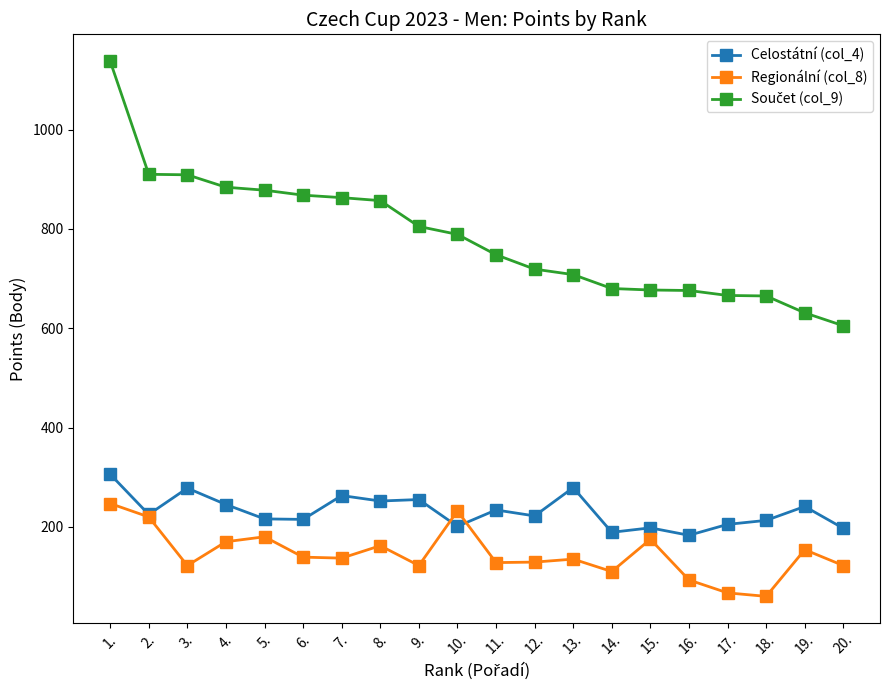

What is the value of the Regionální (col_8) point at the 7th from the left?

137